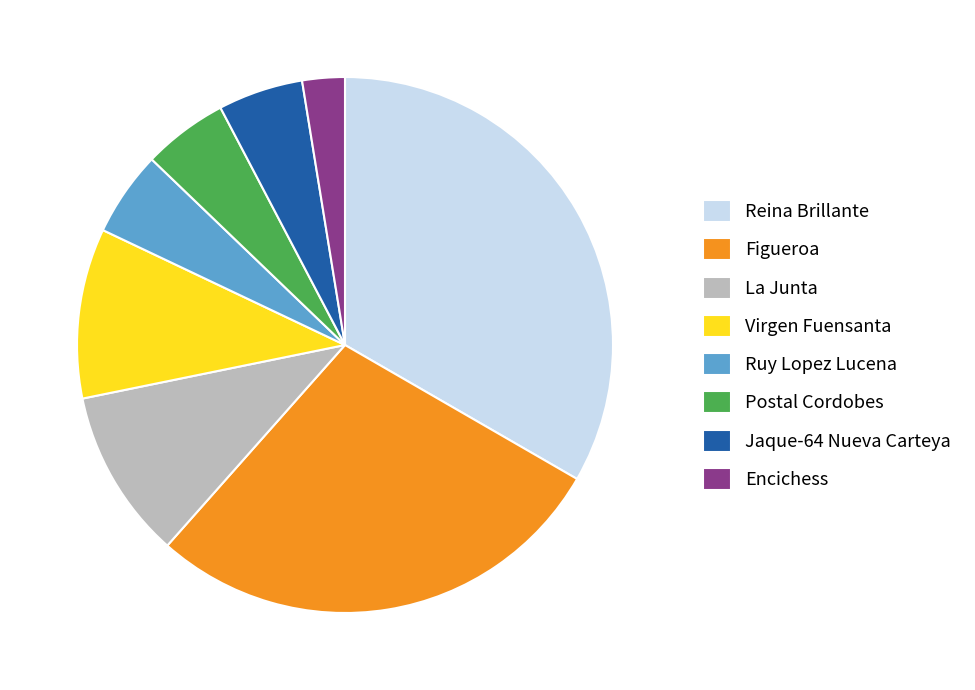

Is it true that Ruy Lopez Lucena is 5% of the pie?

True